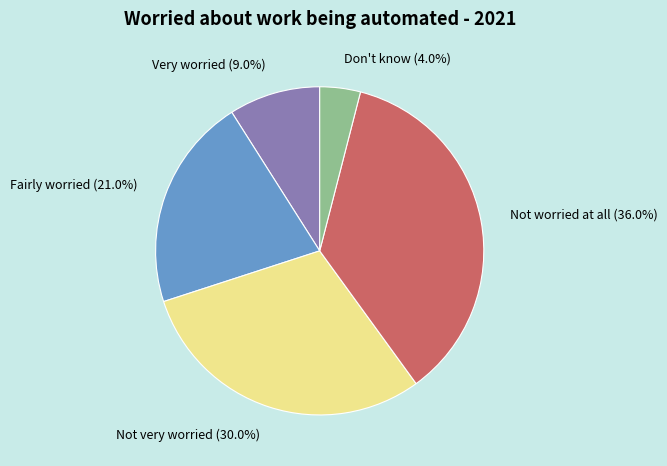

True or false: Not worried at all accounts for 42% of the total.

False